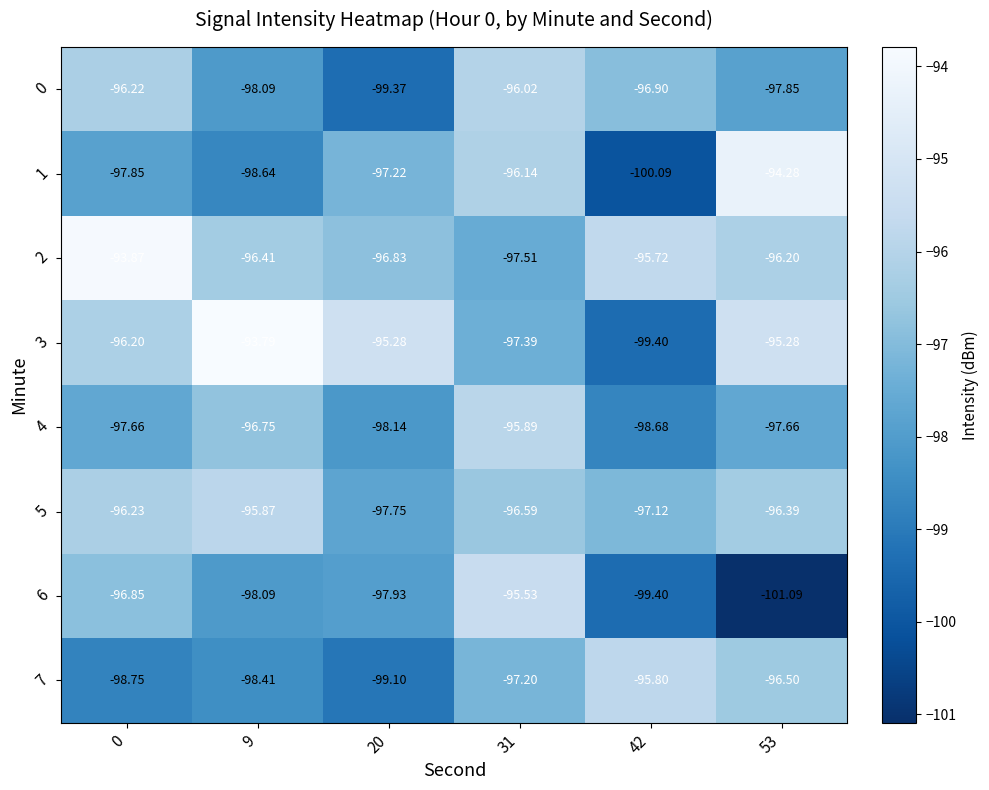

How many distinct data groups are displayed?

8